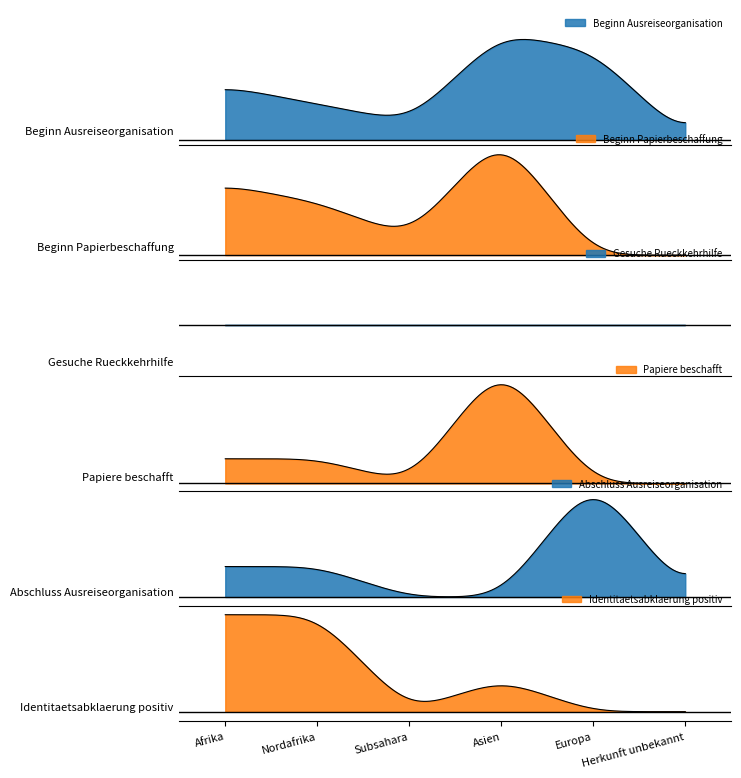

True or false: Beginn Ausreiseorganisation has a value of 5 at Afrika.

False